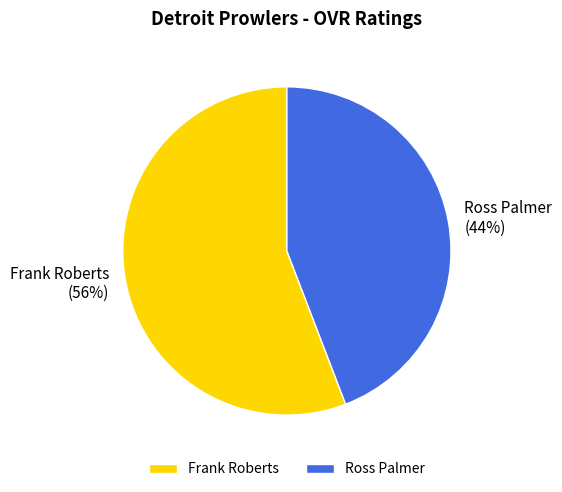

Which category has the smallest portion of the pie?

Ross Palmer